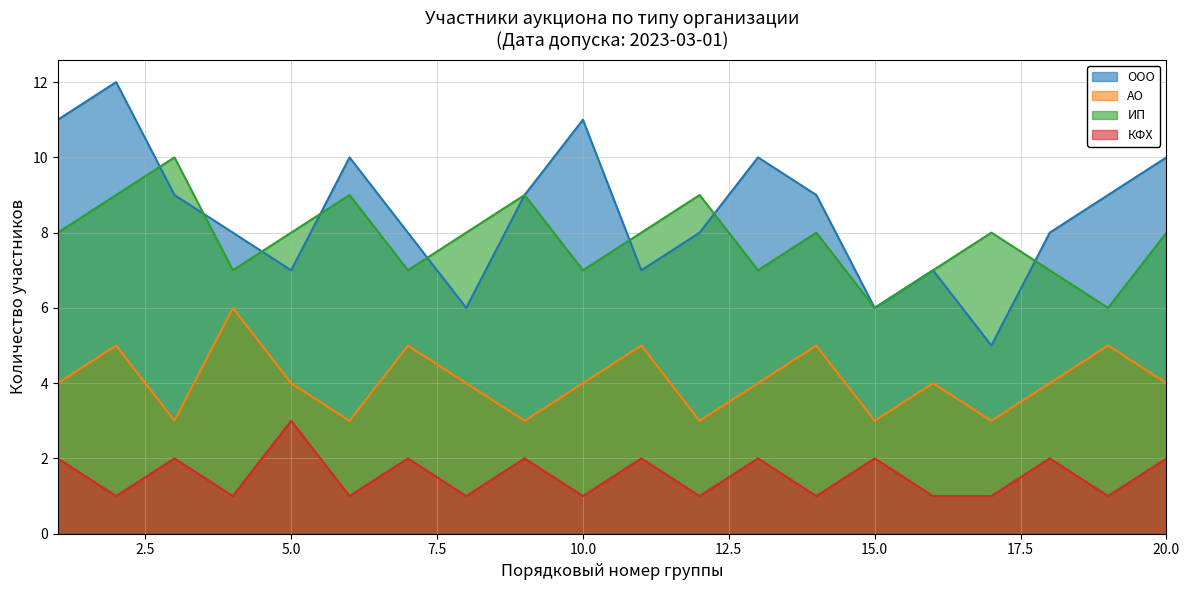

How many data points in ИП are less than 8?

8